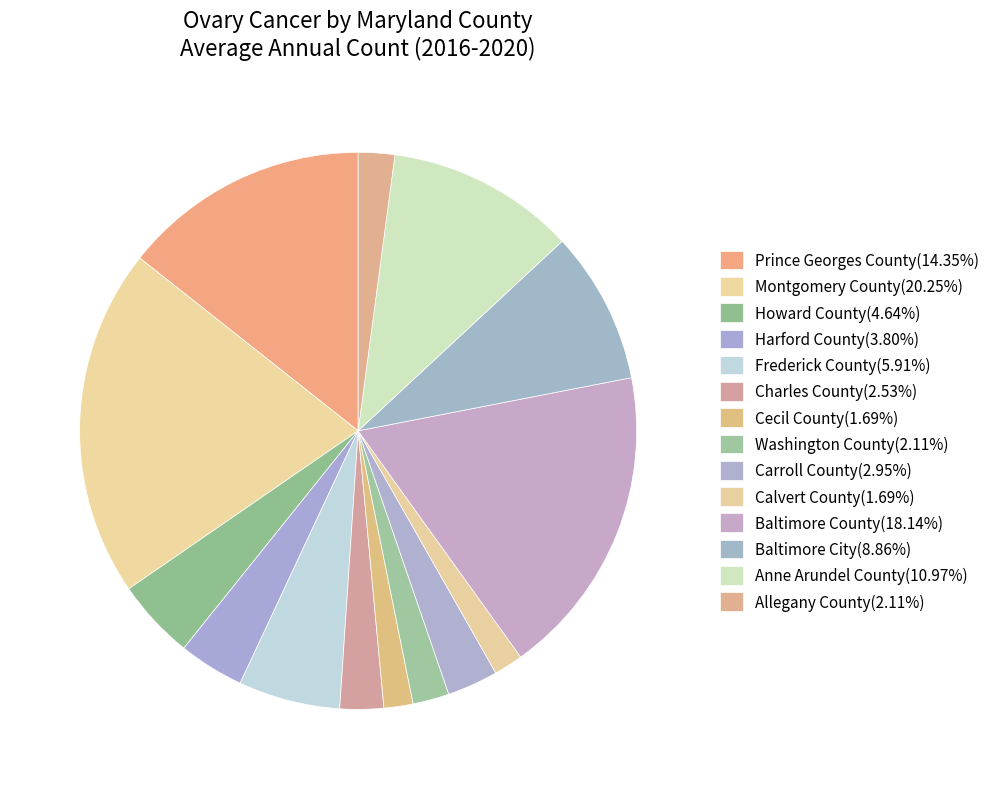

How many slices are in this pie chart?

14